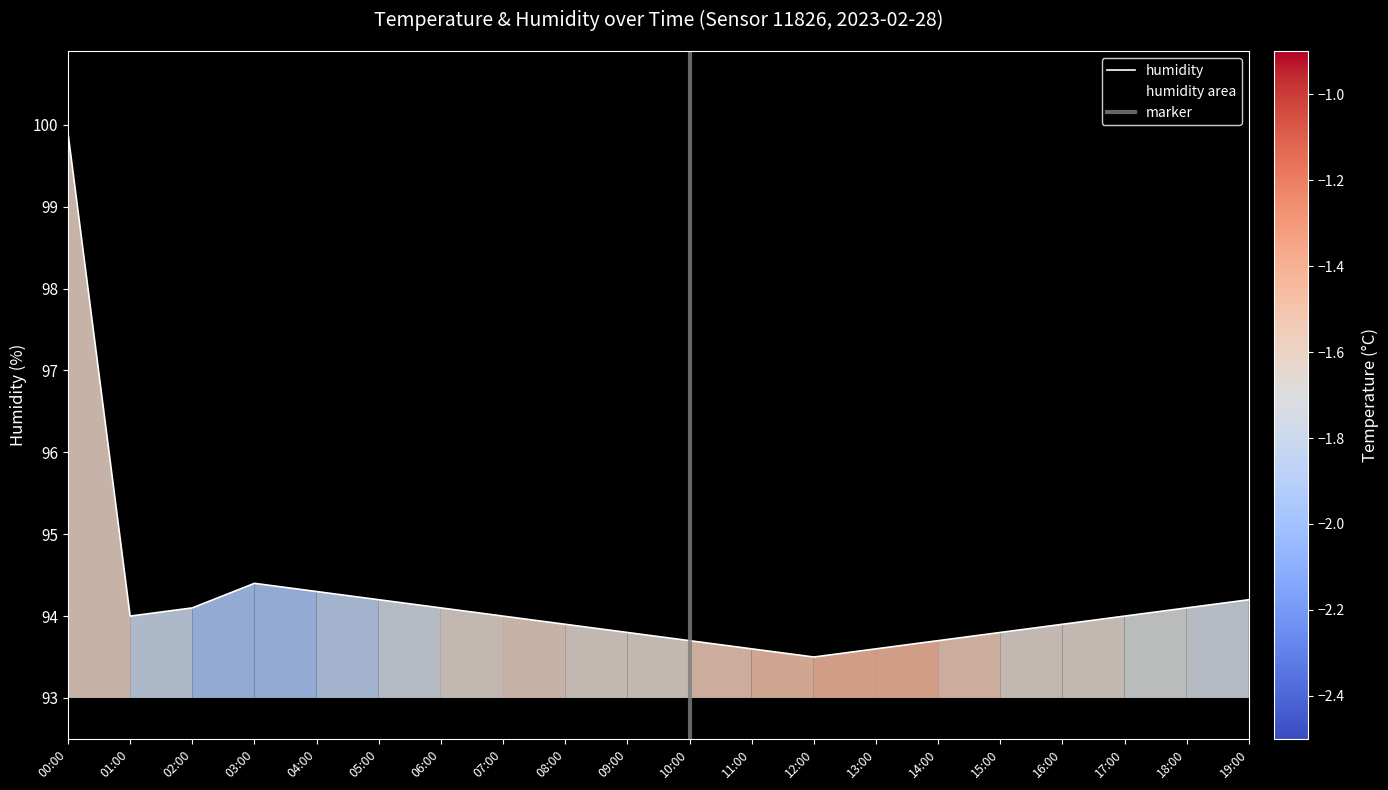

List the labels in order of value, smallest first.

12:00, 11:00, 13:00, 10:00, 14:00, 09:00, 15:00, 08:00, 16:00, 01:00, 07:00, 17:00, 02:00, 06:00, 18:00, 05:00, 19:00, 04:00, 03:00, 00:00